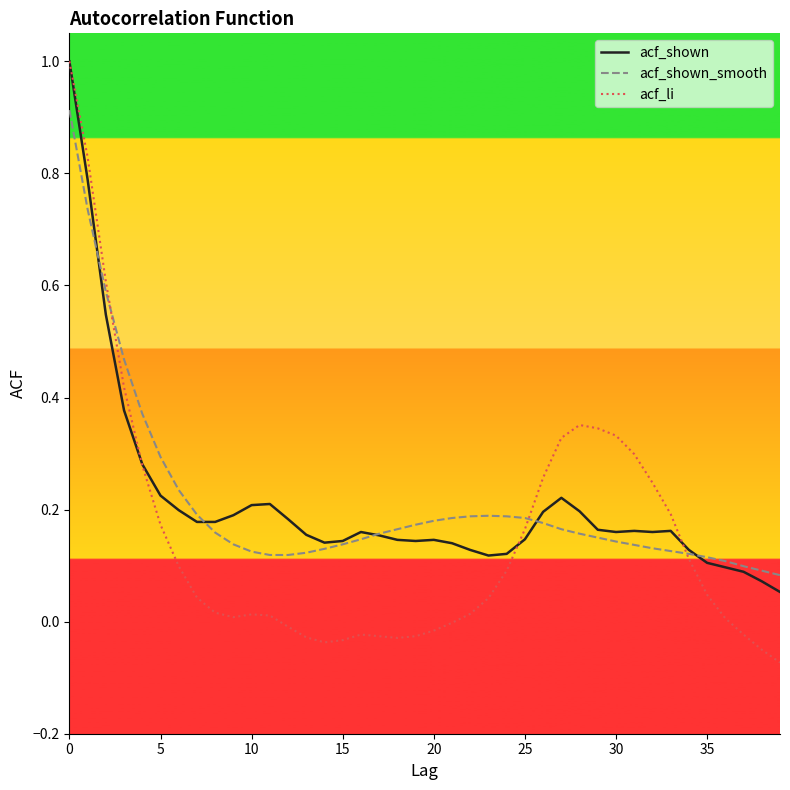

After their last crossing, which series has the higher values: acf_shown or acf_li?

acf_shown